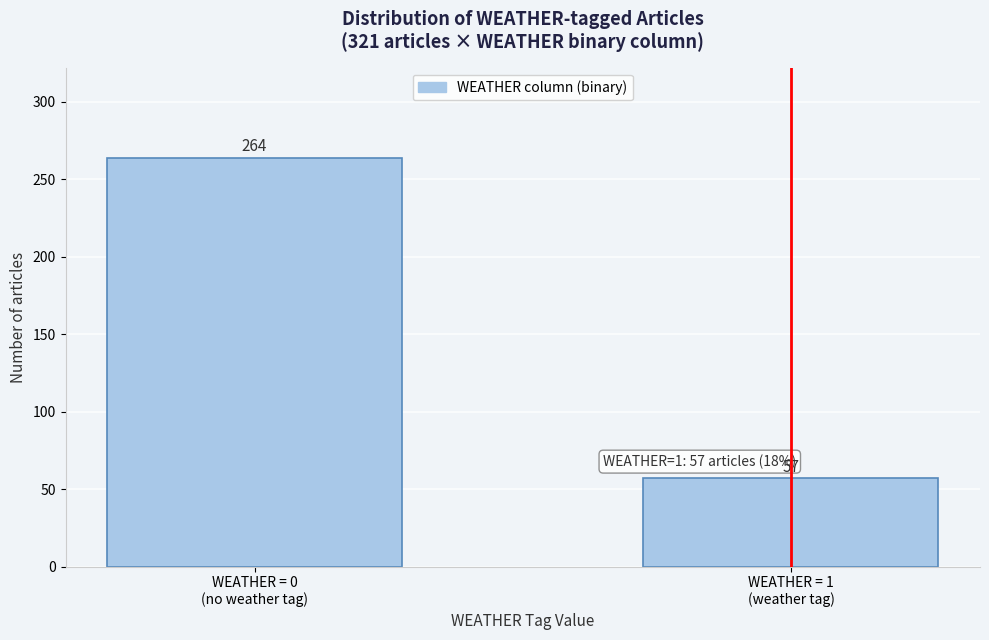

Reading left to right, transcribe all the data shown in this chart.

264	57